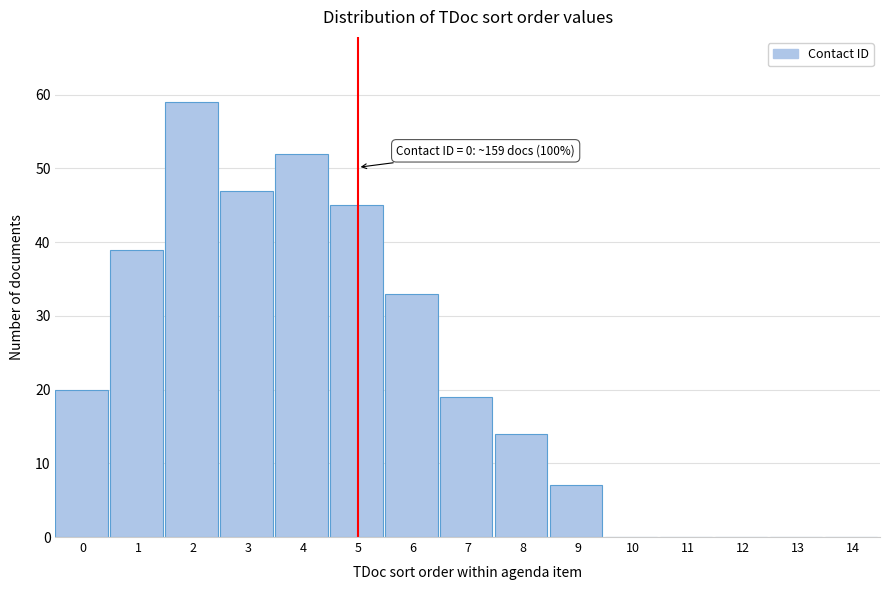

Reading left to right, extract all data points from this chart.

0=20	1=39	2=59	3=47	4=52	5=45	6=33	7=19	8=14	9=7	10=0	11=0	12=0	13=0	14=0